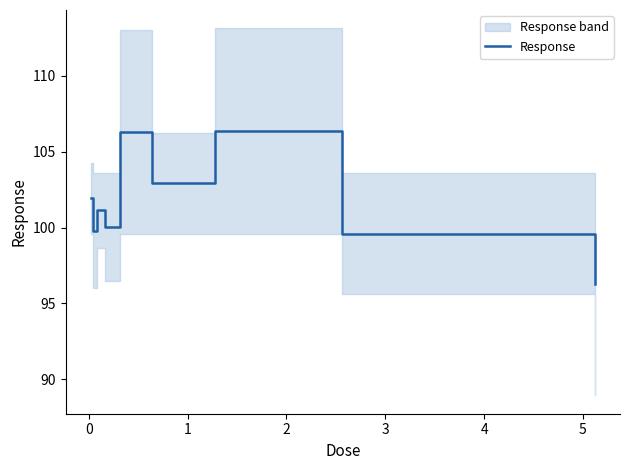

What is the difference between the maximum and minimum values?

10.1